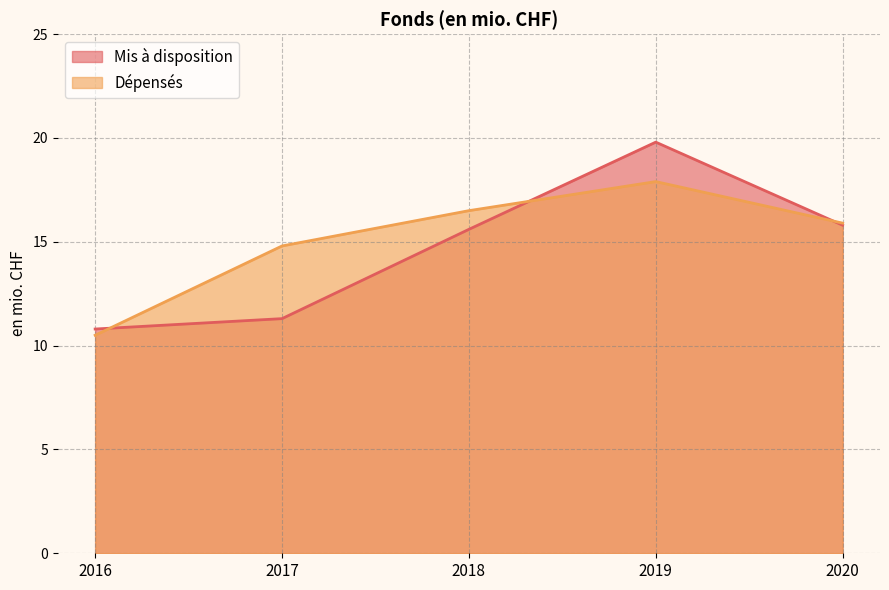

Which series has the largest total across all categories?

Dépensés